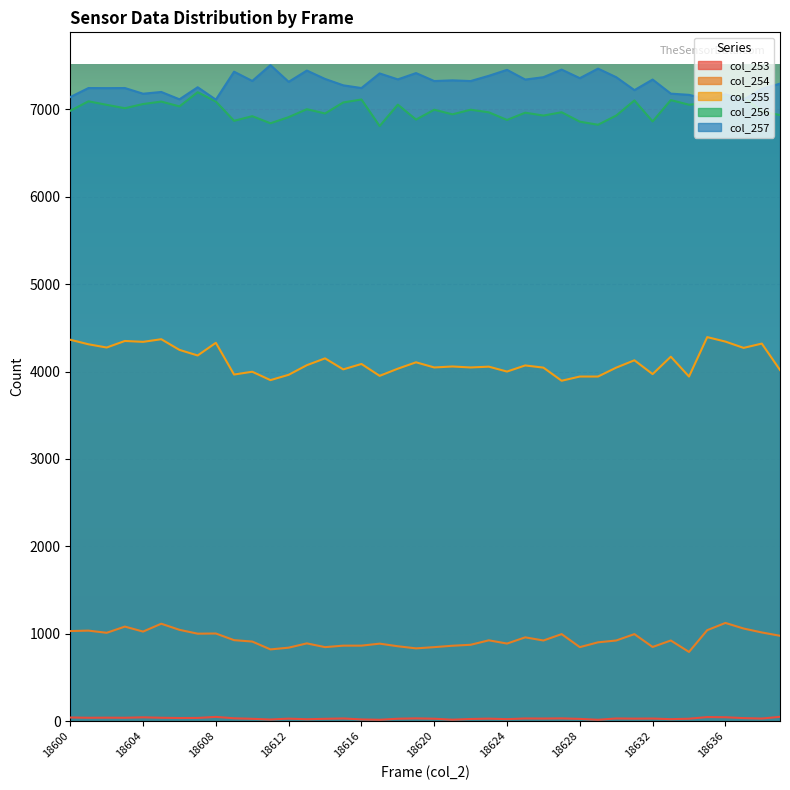

How many values in the col_257 series are below 7324?

20